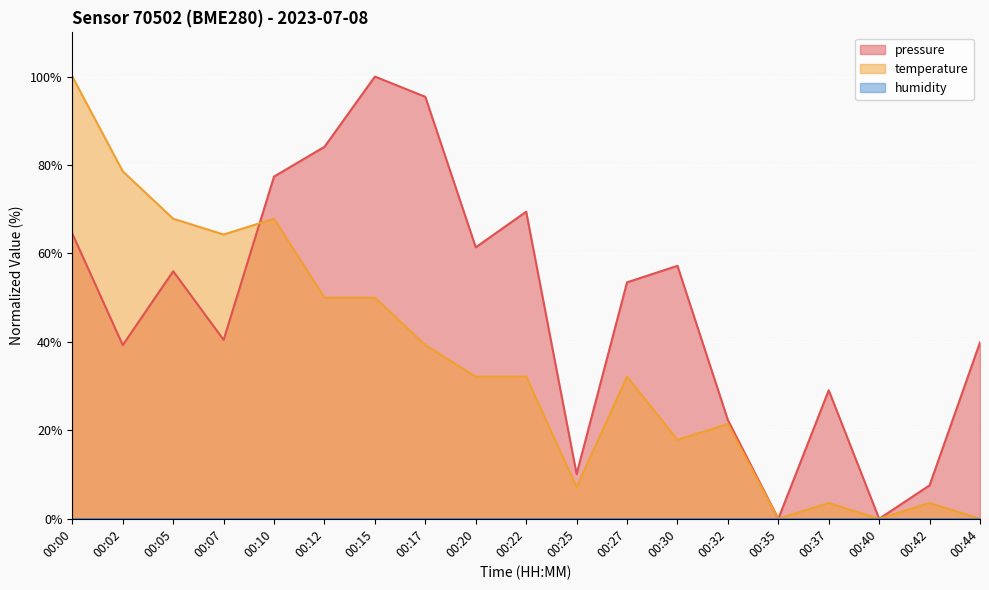

At how many categories does at least one series exceed 2?

17